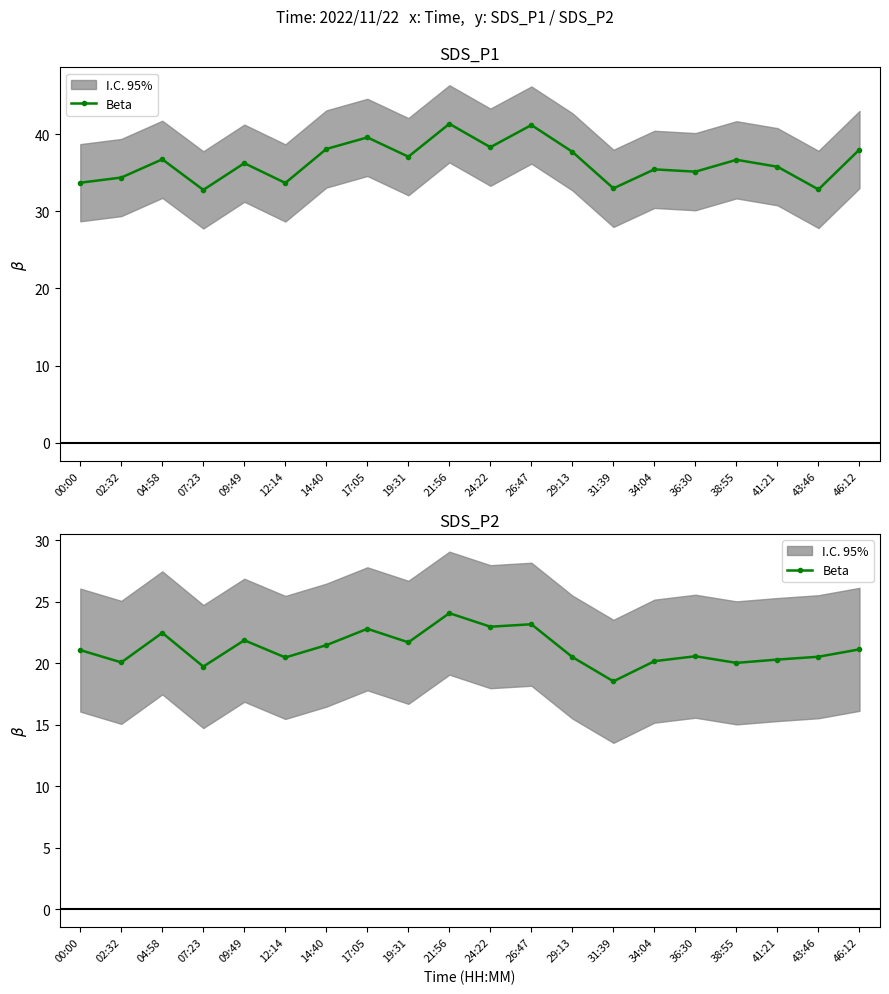

Where is the first local maximum?

04:58